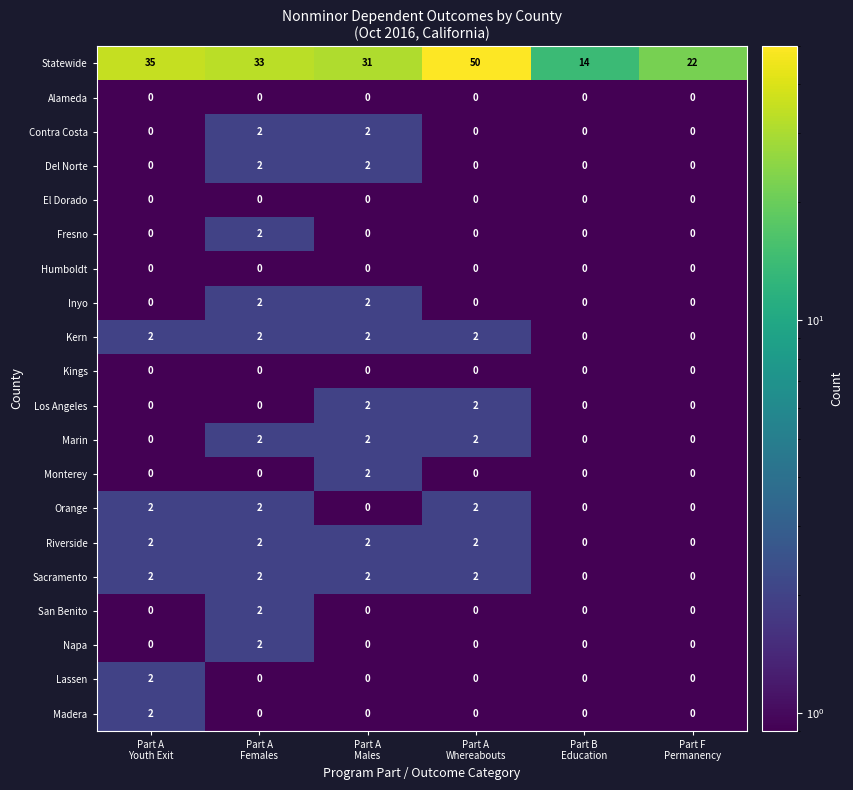

At which category is the sum across all series the highest?

Part A
Whereabouts